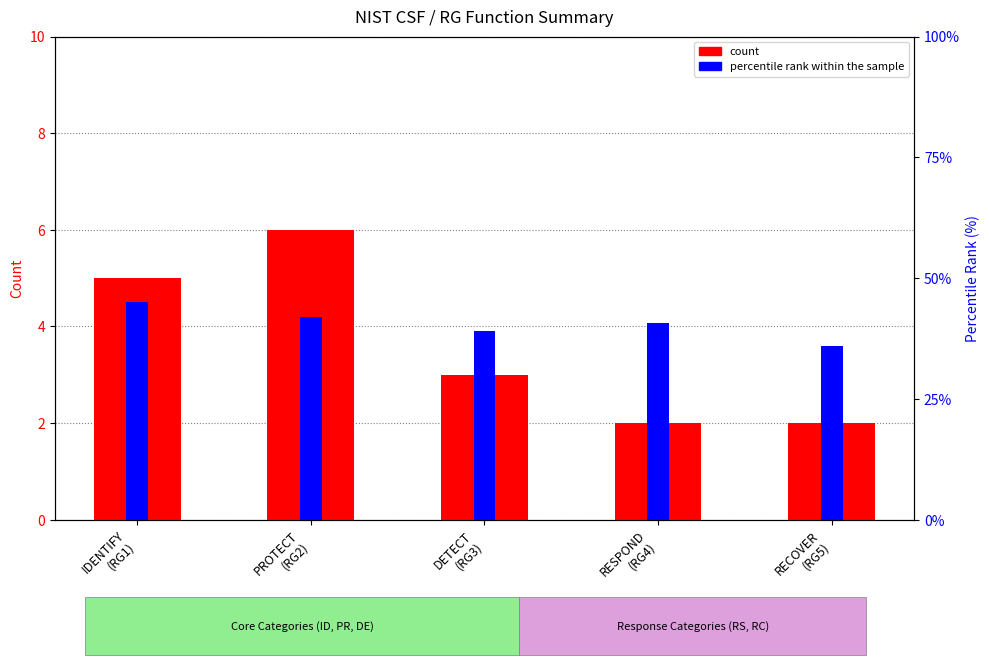

What is the total value across all series at RESPOND
(RG4)?

6.1